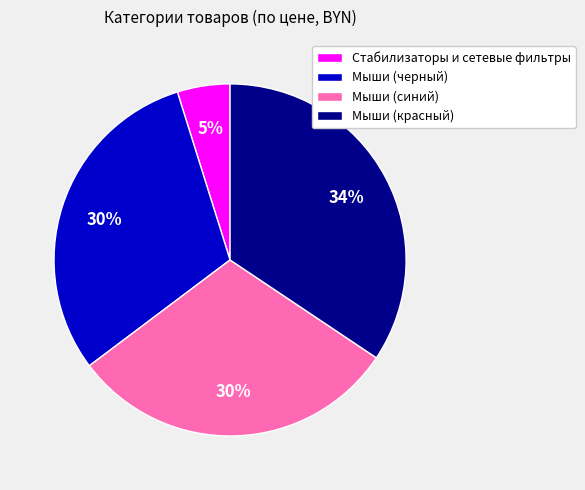

What is the smallest slice in the pie chart?

Стабилизаторы и сетевые фильтры